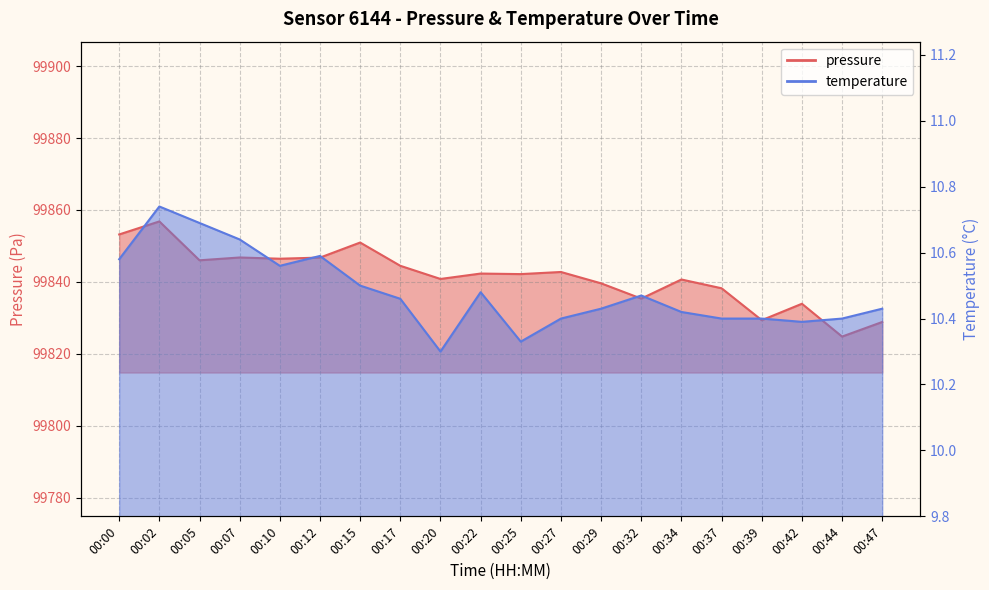

What is the minimum value for temperature?

10.3